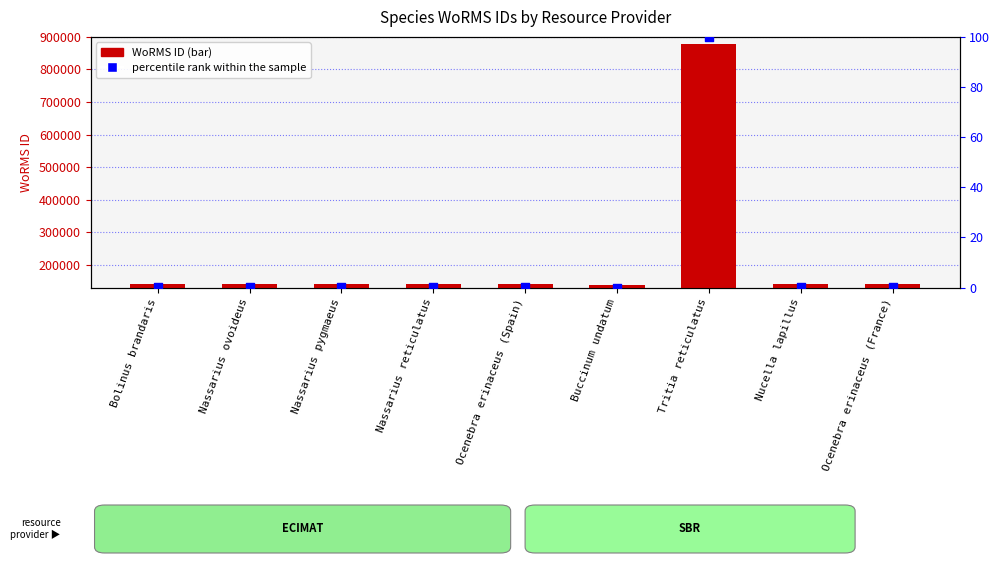

What is the total value across all series at Nassarius pygmaeus?

140512.2